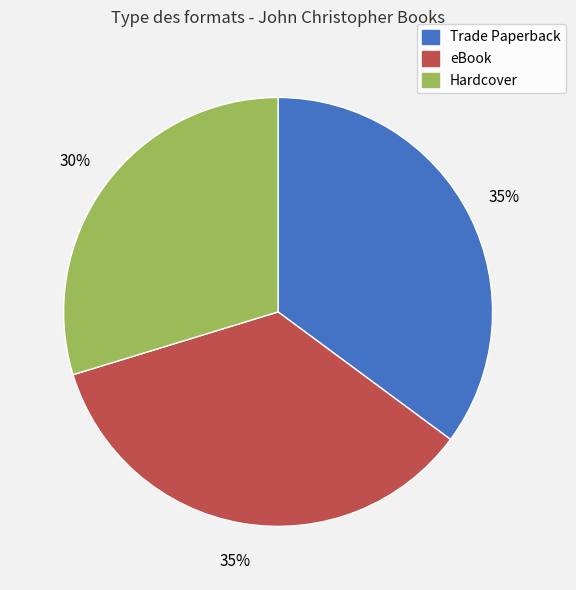

Approximately how many times larger is the value at Trade Paperback compared to Hardcover?

1.2